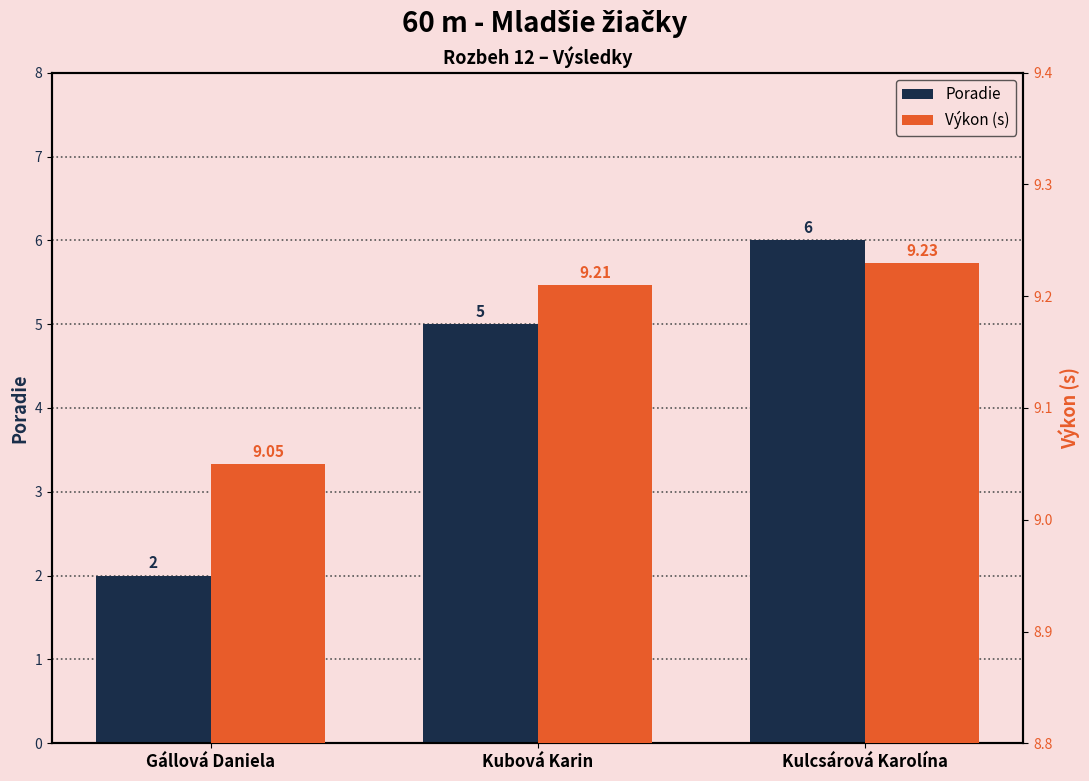

What is the total value across all series at Gállová Daniela?

11.1